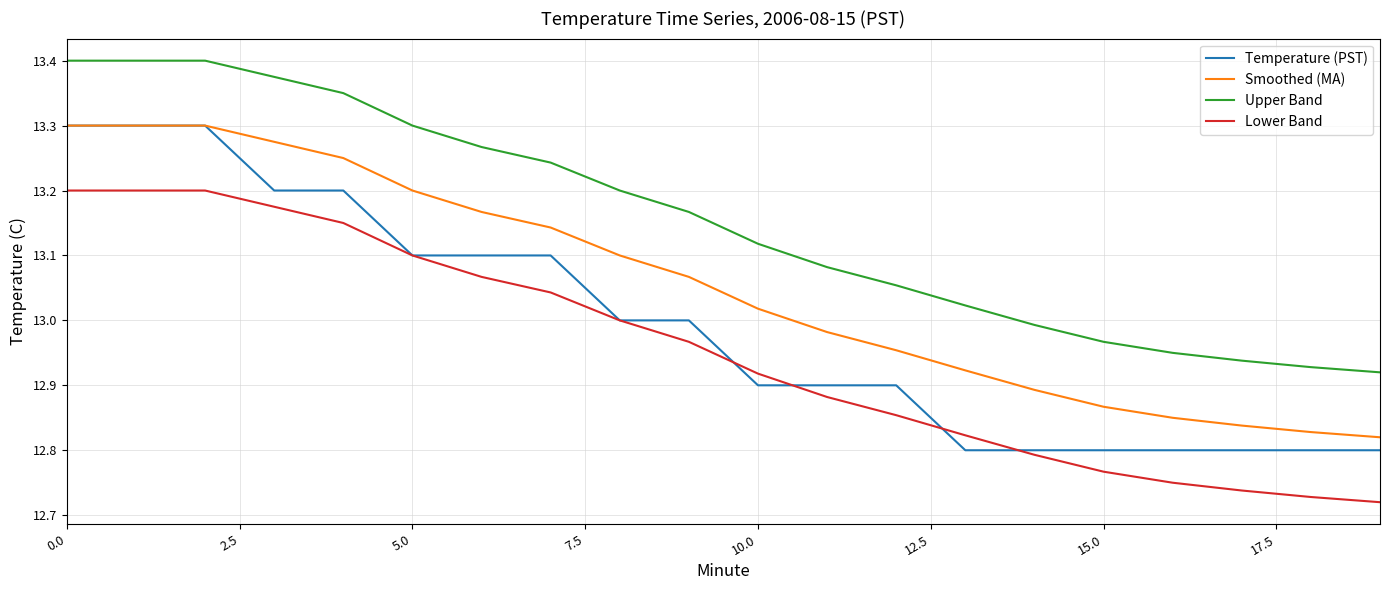

Which series has the largest total across all categories?

Upper Band